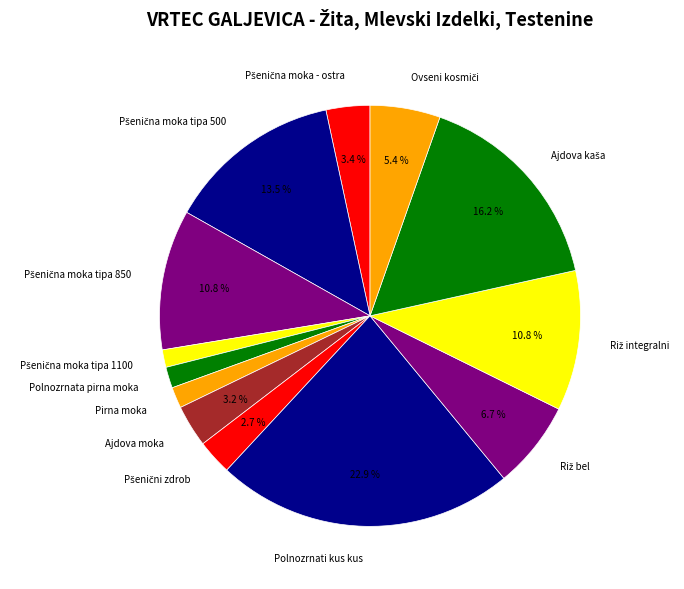

Is there a majority slice in this chart?

No